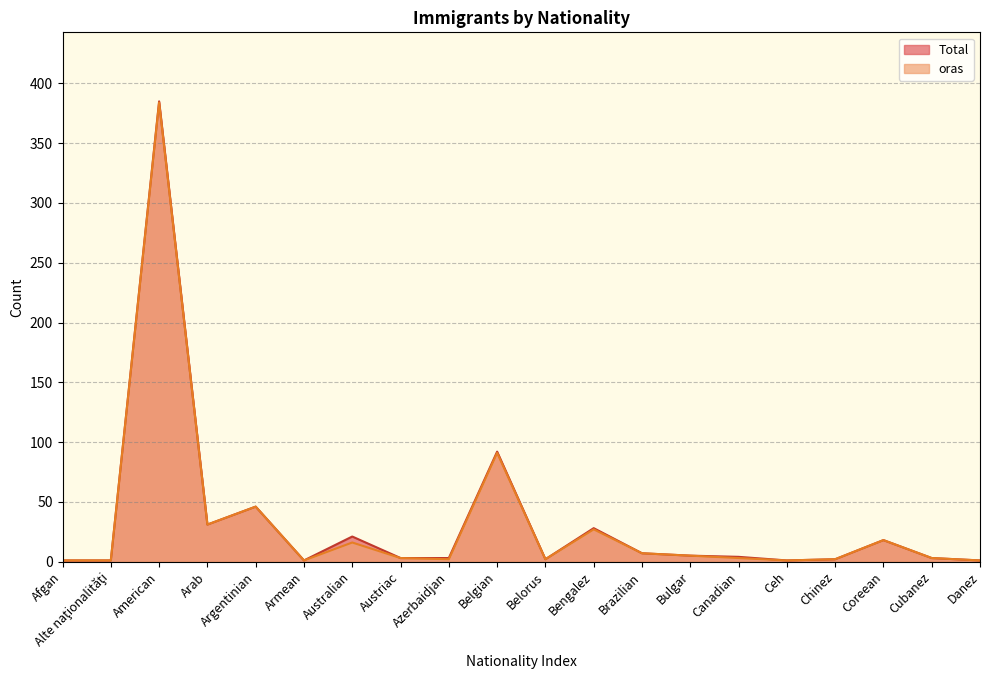

Rank the series by their maximum value, from lowest to highest.

oras, Total